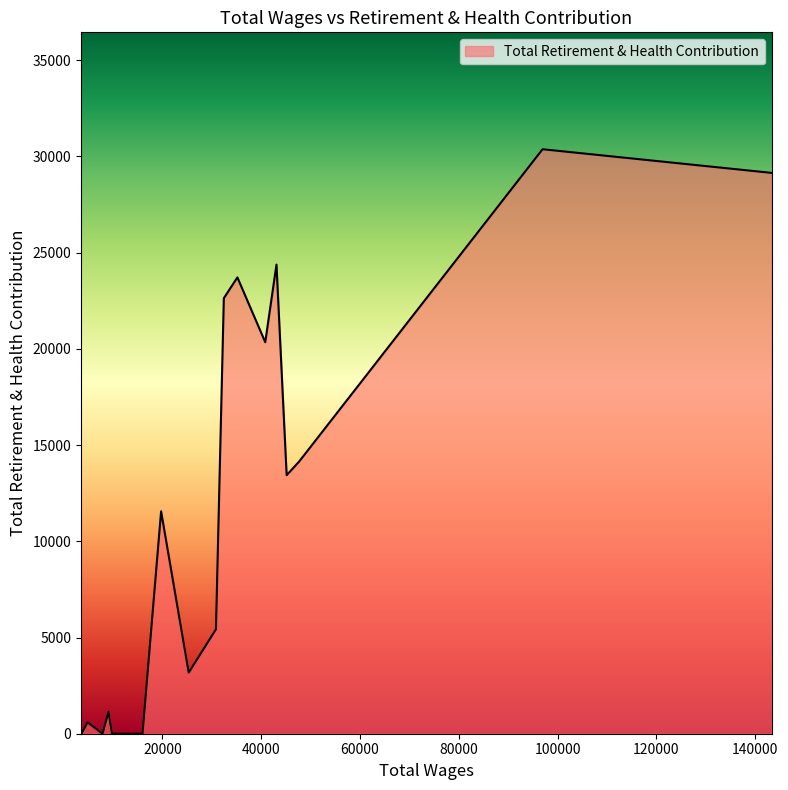

What is the greatest value displayed?

30373